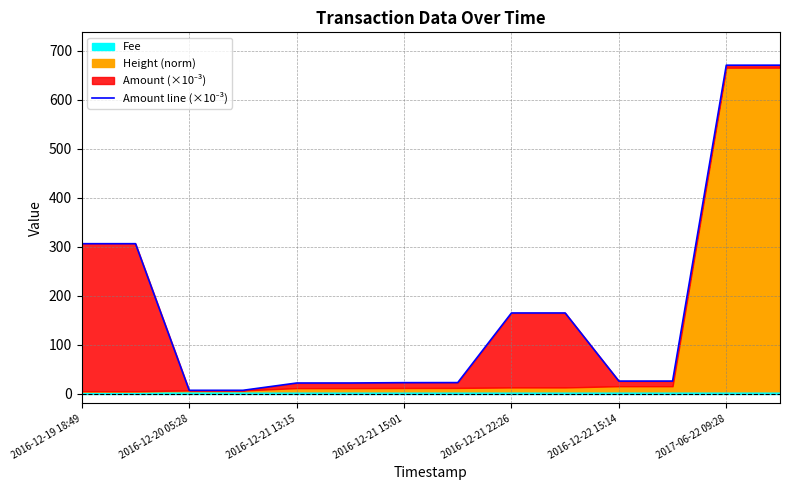

What is the sum of the values at 2016-12-21 22:26 and 2016-12-22 15:14?

190.4